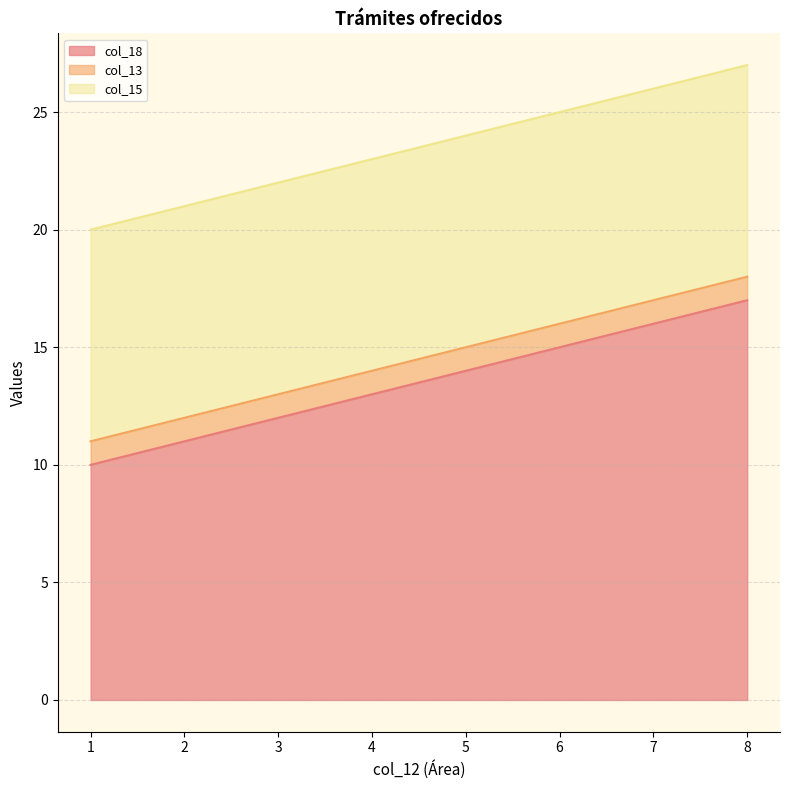

What is the highest value of the col_13 series?

1